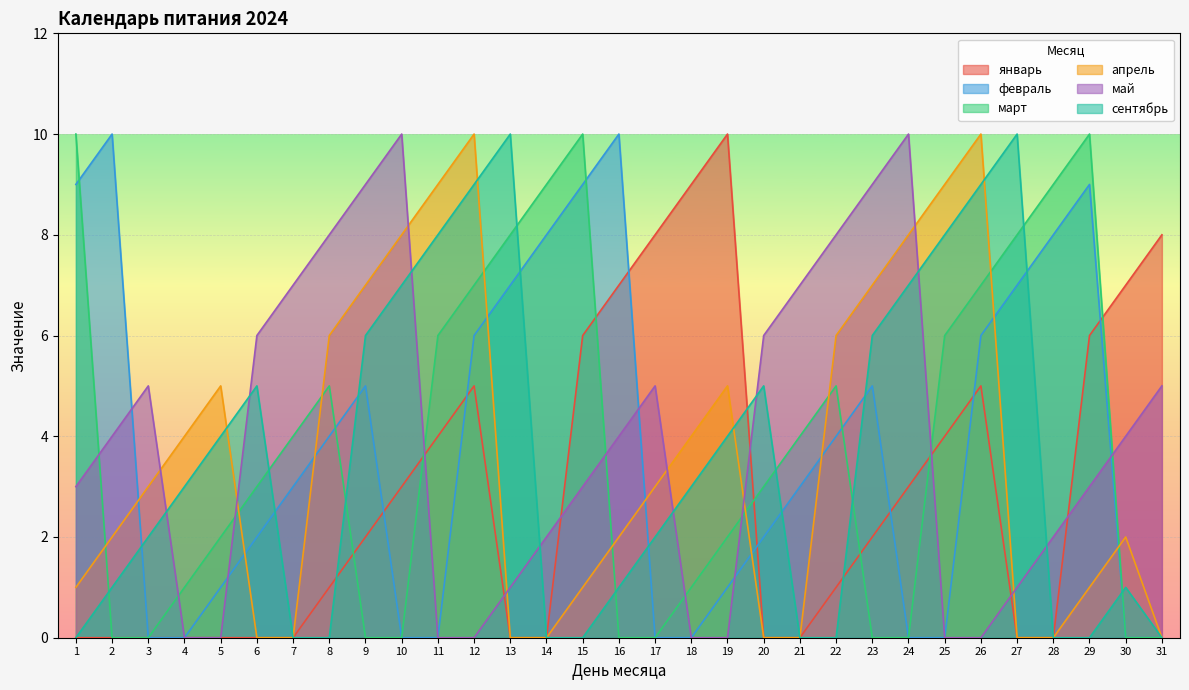

List the labels in order of январь value, largest first.

19, 18, 17, 31, 16, 30, 15, 29, 12, 26, 11, 25, 10, 24, 9, 23, 8, 22, 1, 2, 3, 4, 5, 6, 7, 13, 14, 20, 21, 27, 28